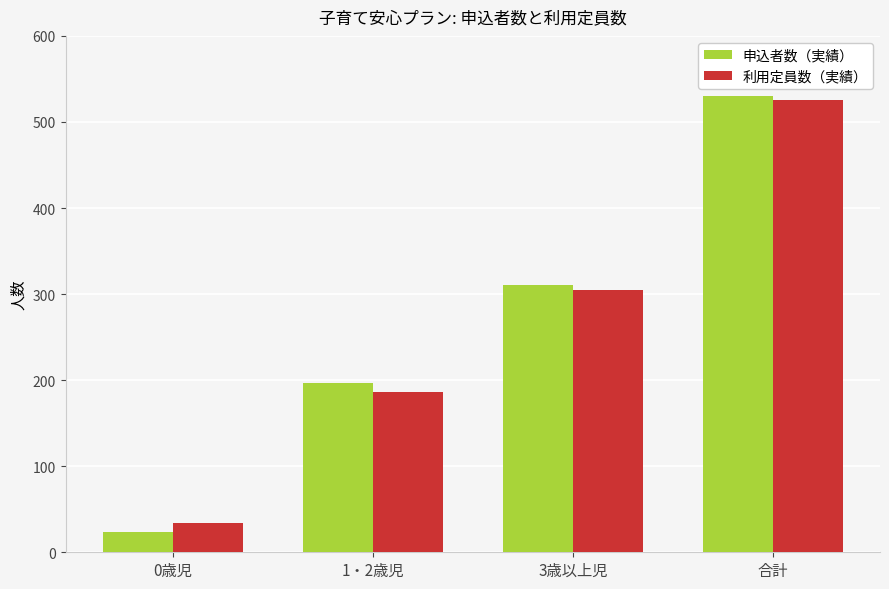

What is the total value across all series at 1・2歳児?

383